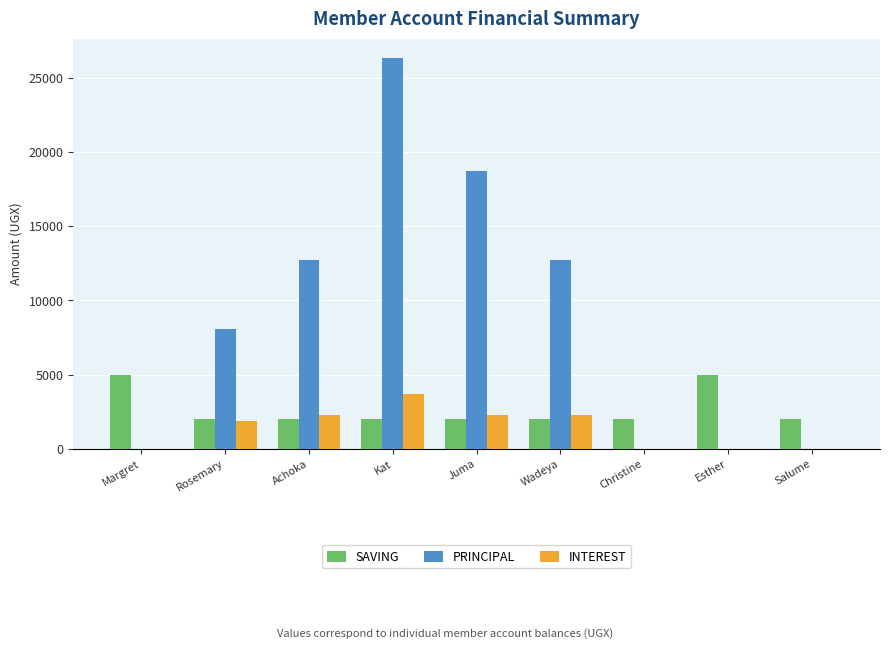

What is the difference between the SAVING values at Juma and Margret?

3000